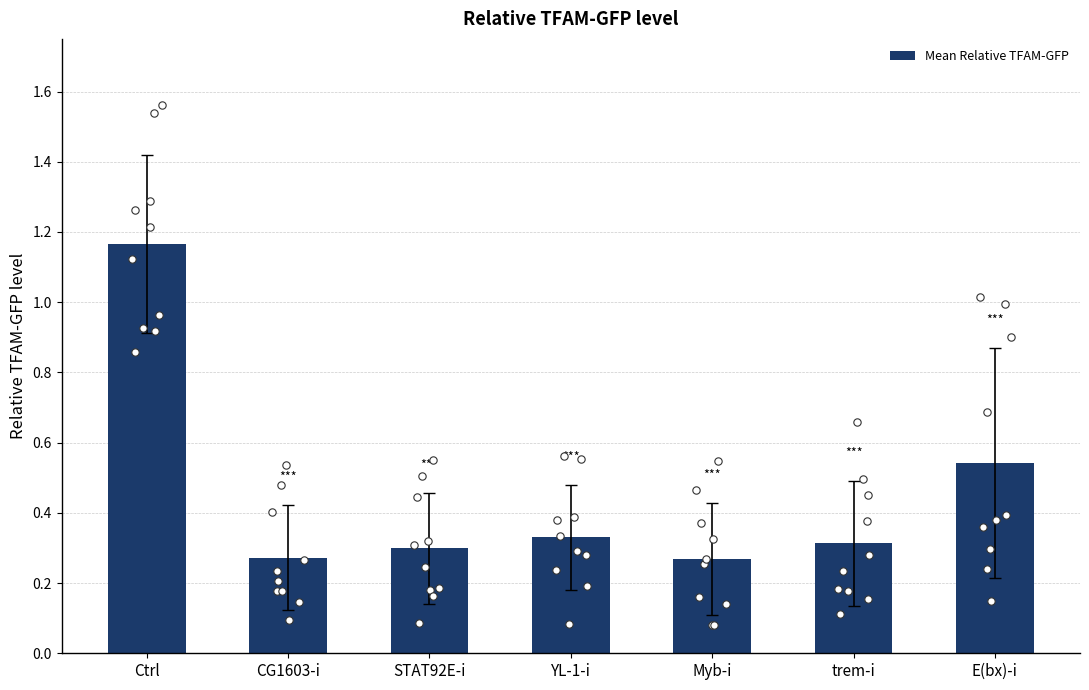

Which has a higher value, Myb-i or CG1603-i?

CG1603-i